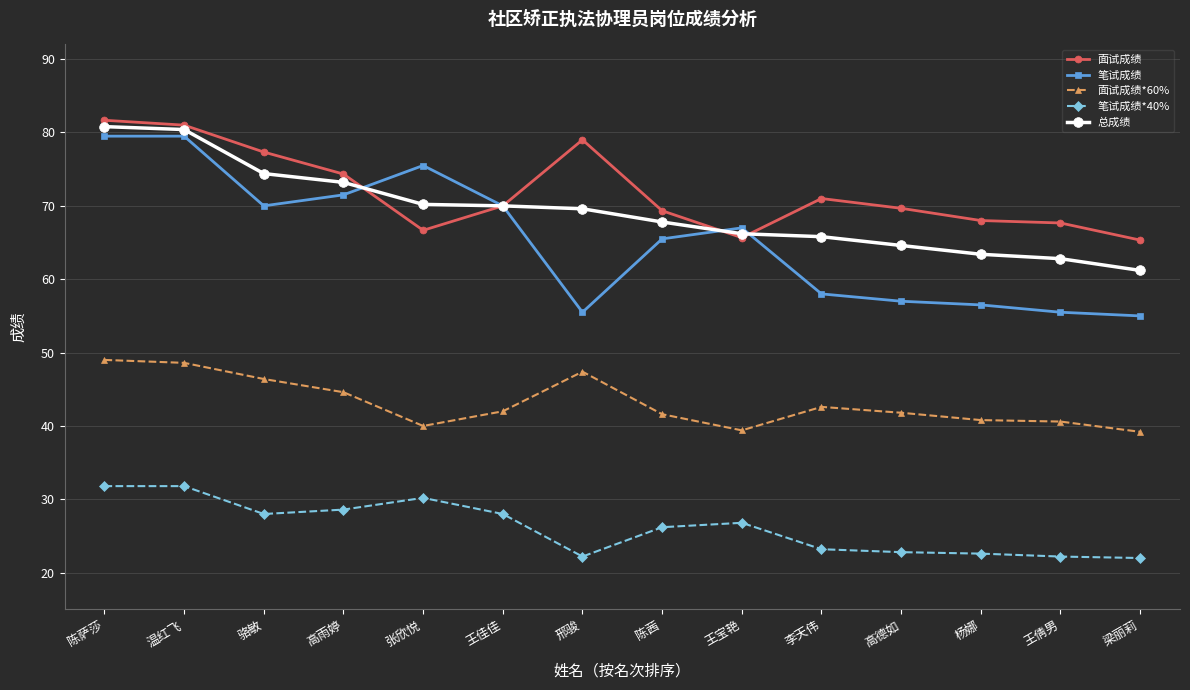

The value of 面试成绩 at 杨娜 is 121.3. True or false?

False